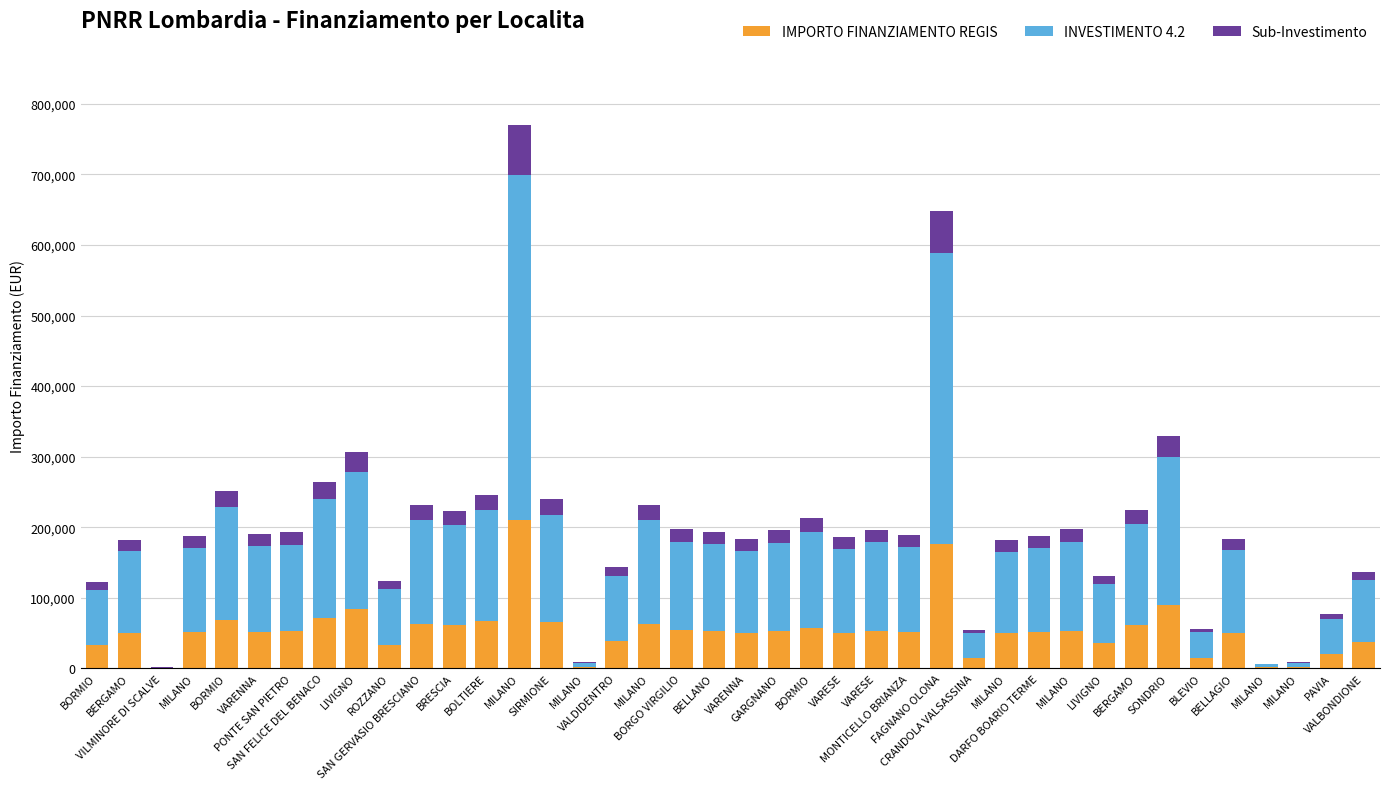

Which series changed the most between BORGO VIRGILIO and SONDRIO?

INVESTIMENTO 4.2